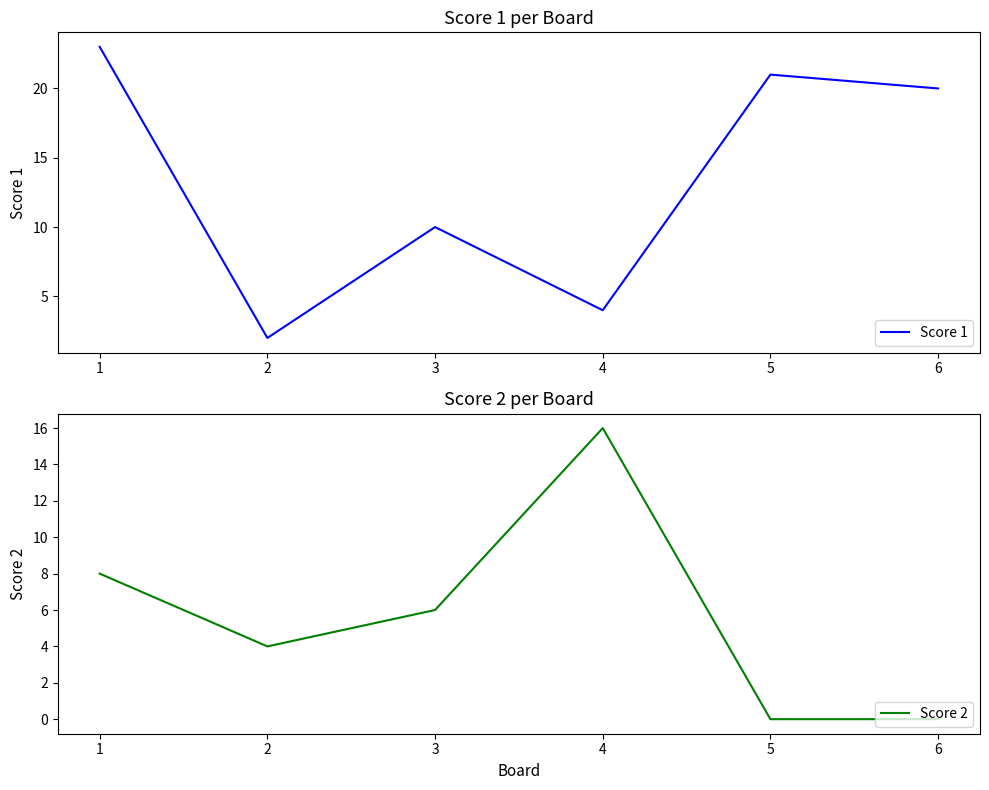

Where is the first local minimum for Score 1?

2